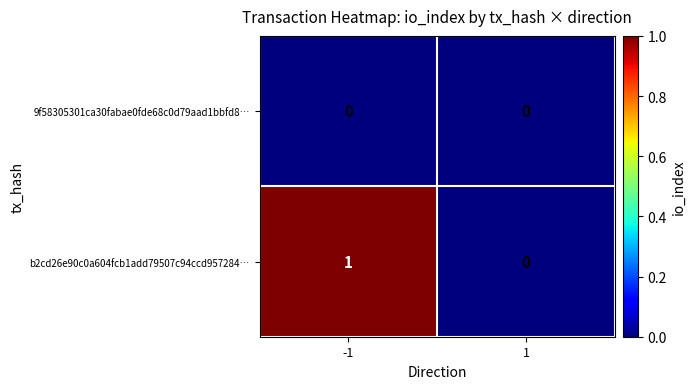

Is the value of 9f58305301ca30fabae0fde68c0d79aad1bbfd8… at -1 greater than the value of b2cd26e90c0a604fcb1add79507c94ccd957284… at -1?

No